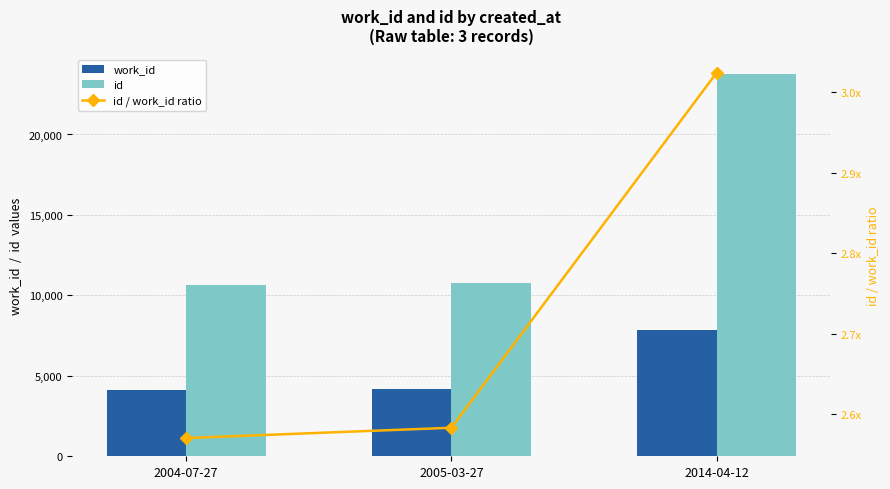

Which series has the largest total across all categories?

id